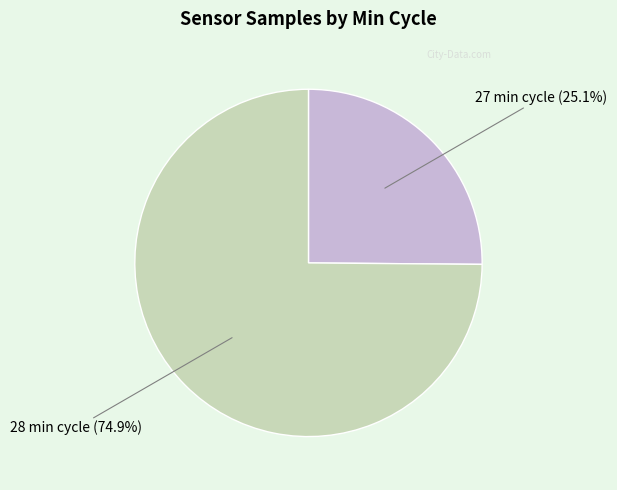

How many segments does this pie chart have?

2